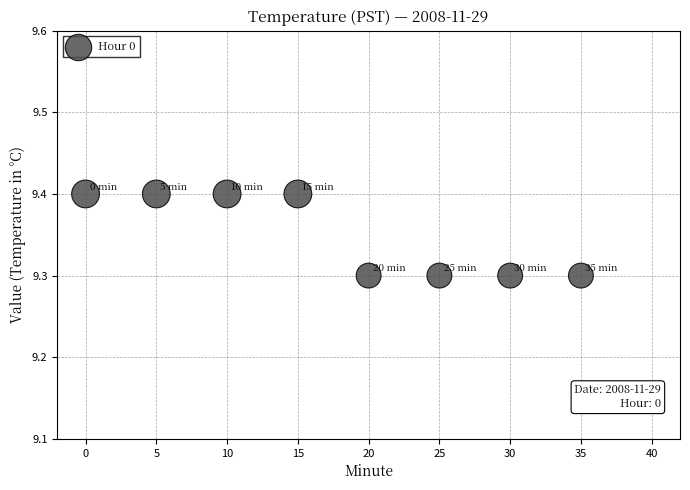

What is the range of X values (max minus min)?

35.0